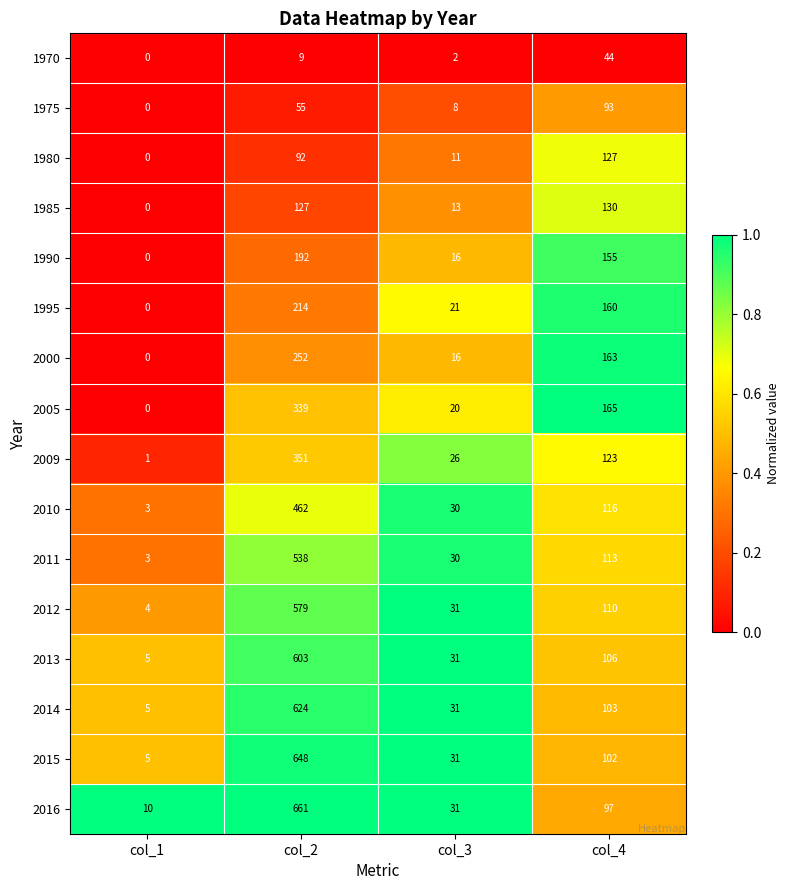

Which category has the highest value in the 2005 series?

col_2